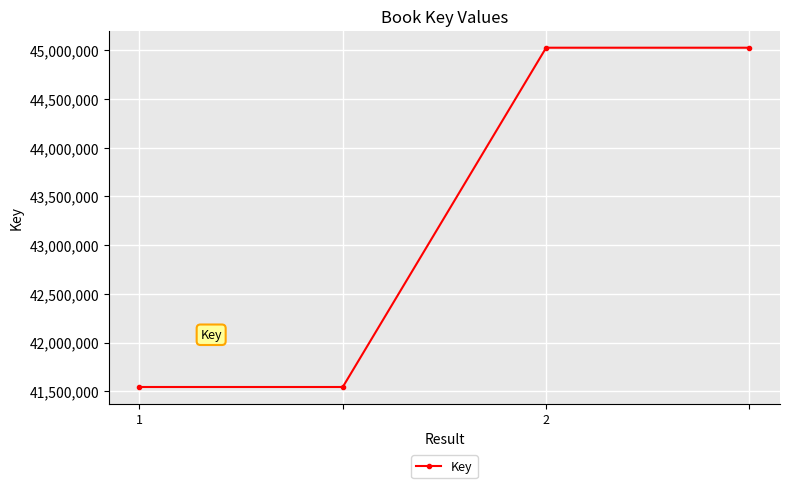

Count the values in the range 41545499 to 45026354.

4